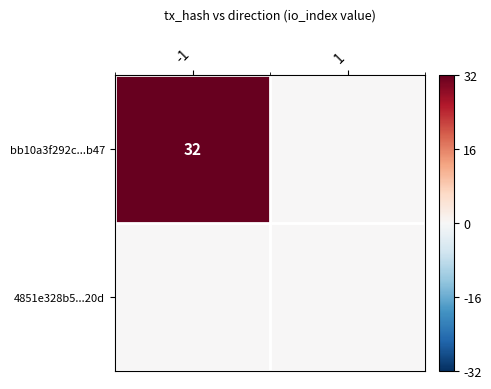

True or false: bb10a3f292c...b47 has a value of 32 at -1.

True